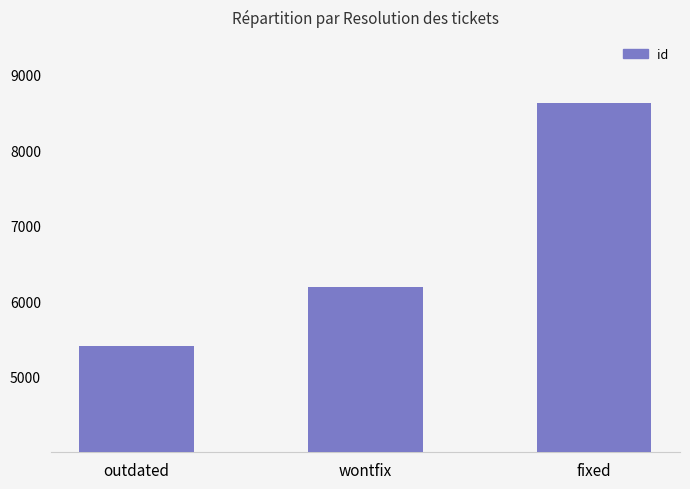

What is the maximum value shown in the chart?

8629